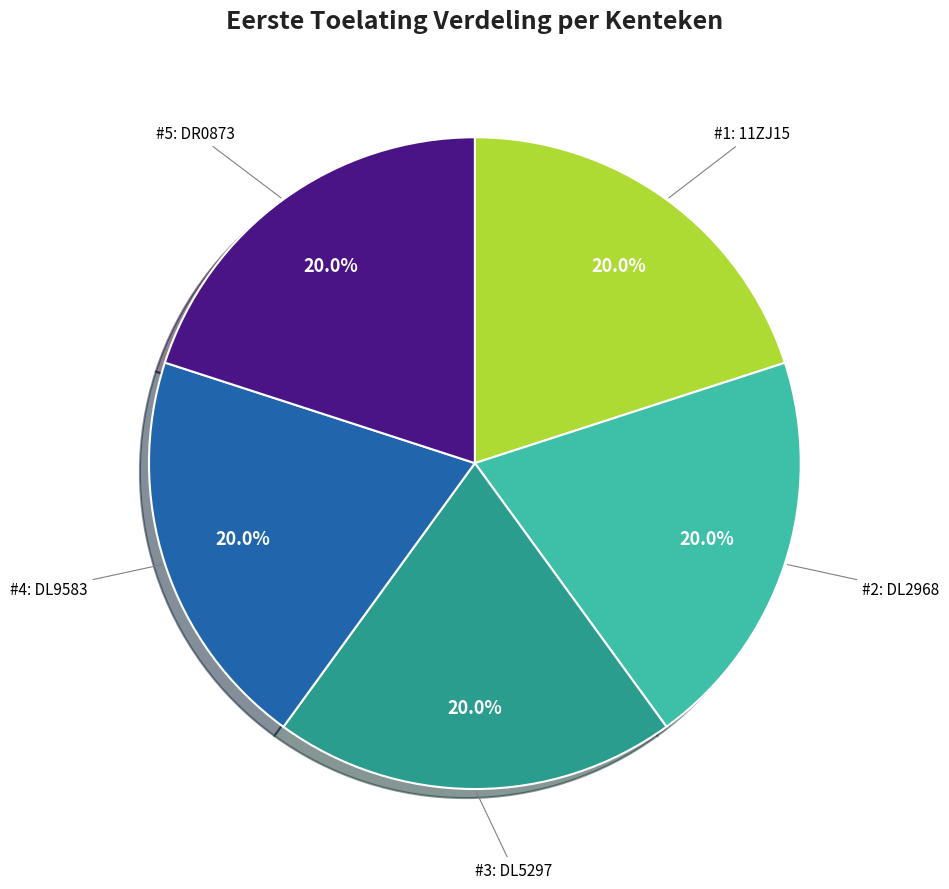

Is there a majority slice in this chart?

No